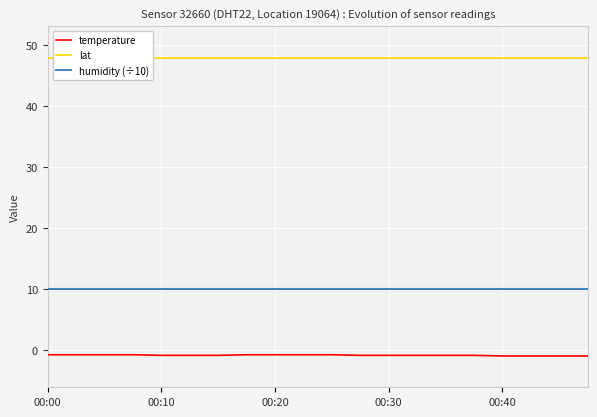

True or false: temperature and humidity (÷10) intersect in this chart.

False